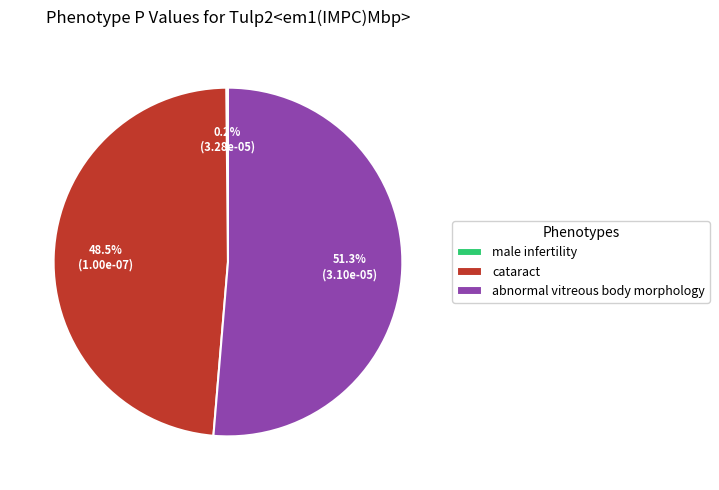

Does abnormal vitreous body morphology represent more than half of the total?

Yes